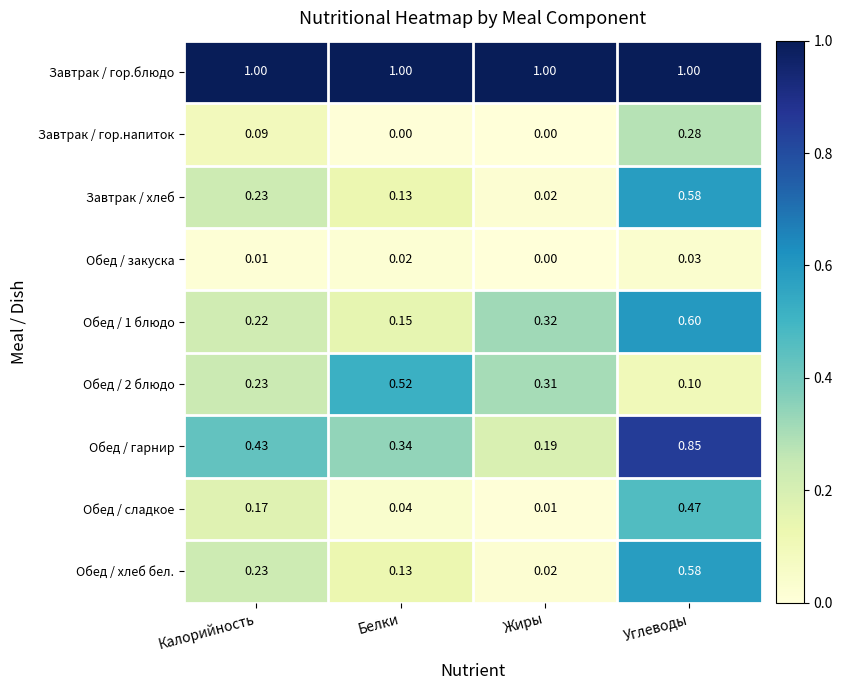

Which series has the largest total across all categories?

Завтрак / гор.блюдо